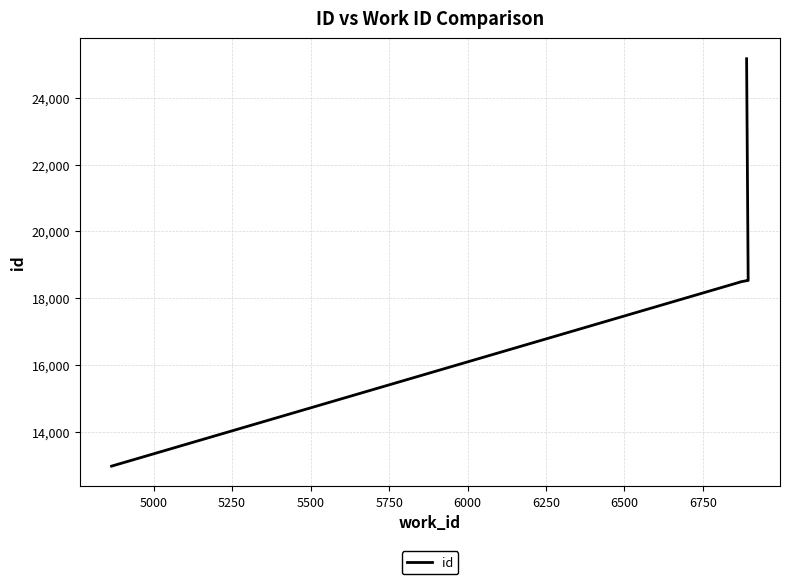

How many data points are above 18516?

4